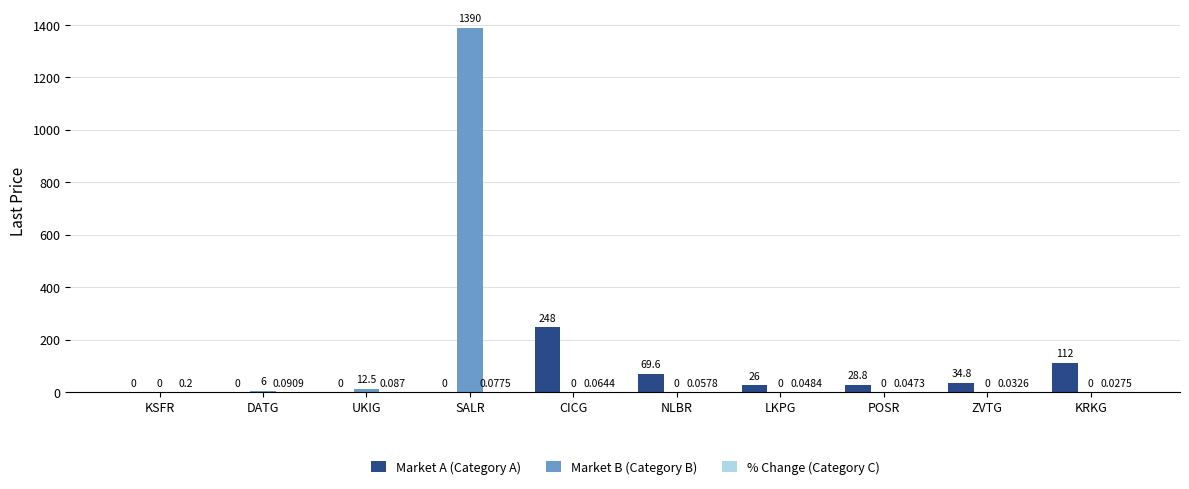

Which series changed the most between SALR and KRKG?

Market B (Category B)